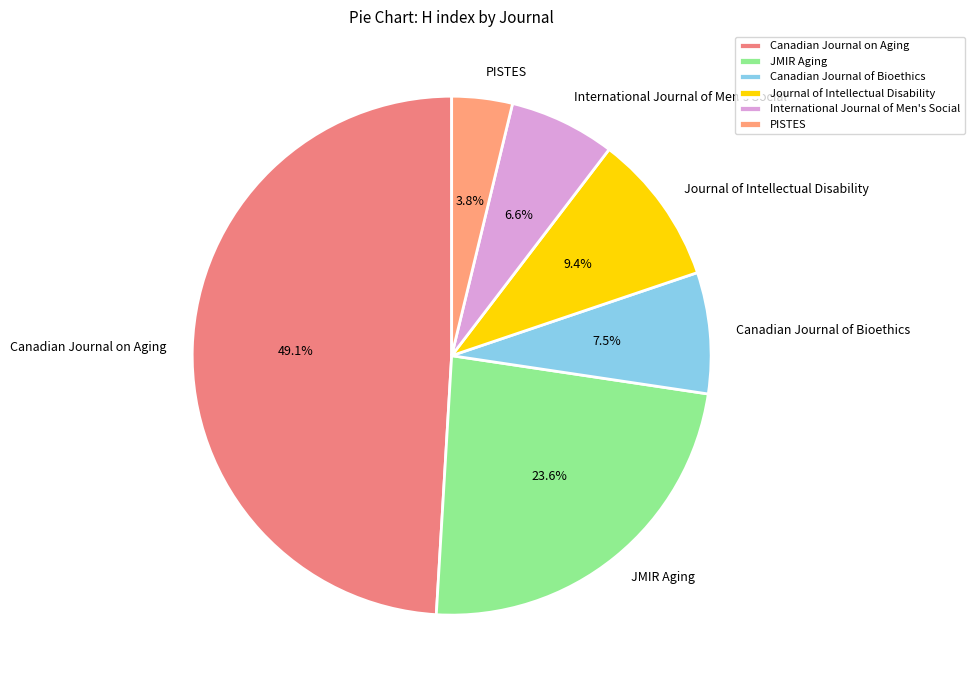

Approximately how many times larger is the value at Canadian Journal of Bioethics compared to International Journal of Men's Social?

1.1